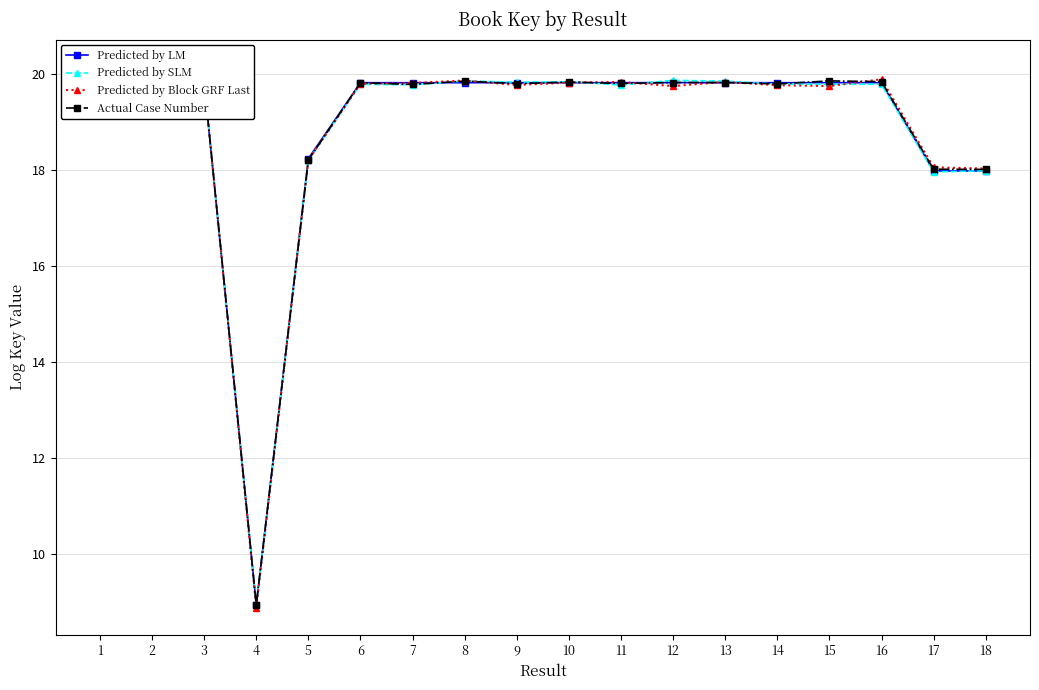

Where do Predicted by Block GRF Last and Actual Case Number first cross each other?

1 and 2